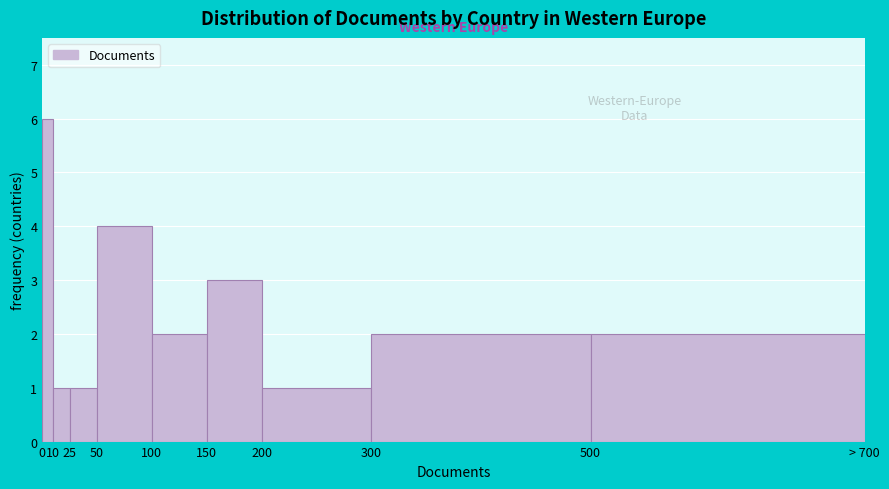

Reading right to left, transcribe all the data shown in this chart.

2	2	1	3	2	4	1	1	6